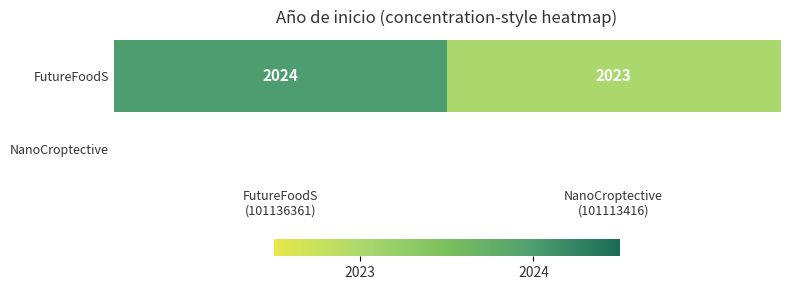

What is the minimum value for FutureFoodS?

2023